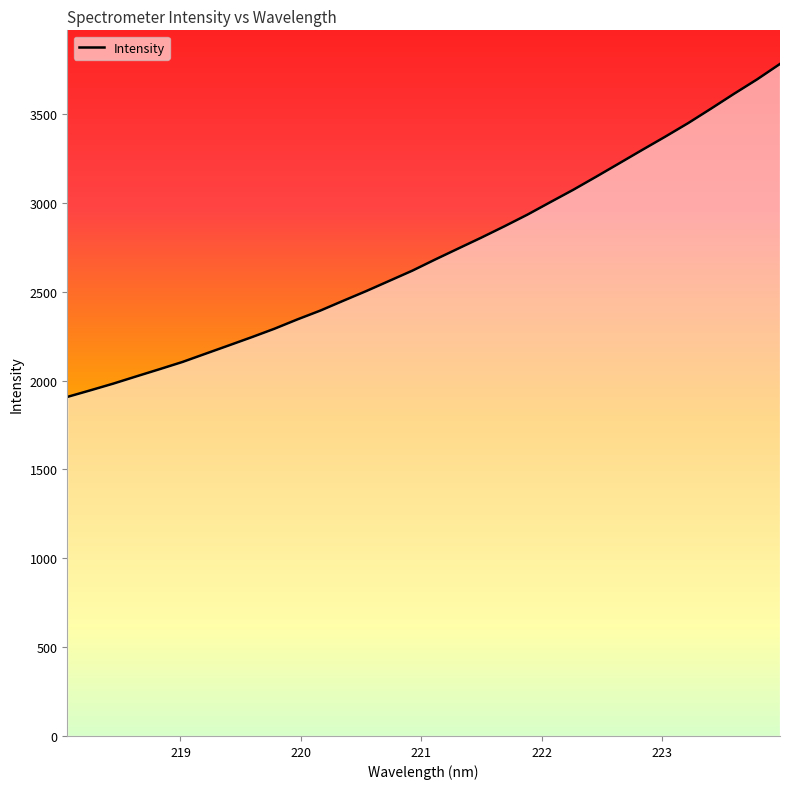

Reading left to right, extract all data points from this chart.

1908.4	1945.4	1983.4	2024.0	2064.1	2105.0	2151.3	2197.4	2244.0	2292.1	2344.7	2394.5	2449.9	2504.6	2561.9	2619.2	2682.4	2743.9	2805.1	2868.6	2934.1	3004.6	3074.4	3148.1	3223.3	3298.7	3373.1	3449.6	3531.3	3614.8	3695.6	3782.8